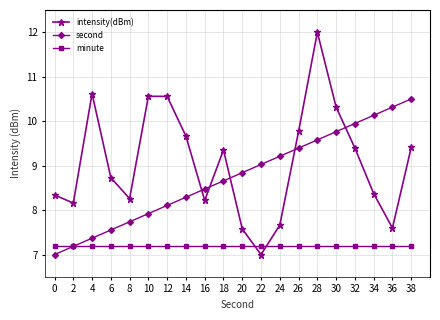

What is the maximum value shown in the chart?

12.0